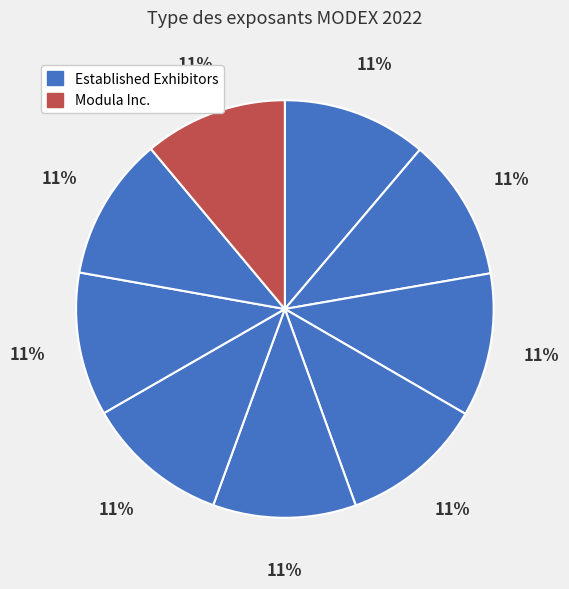

Is there a majority slice in this chart?

No